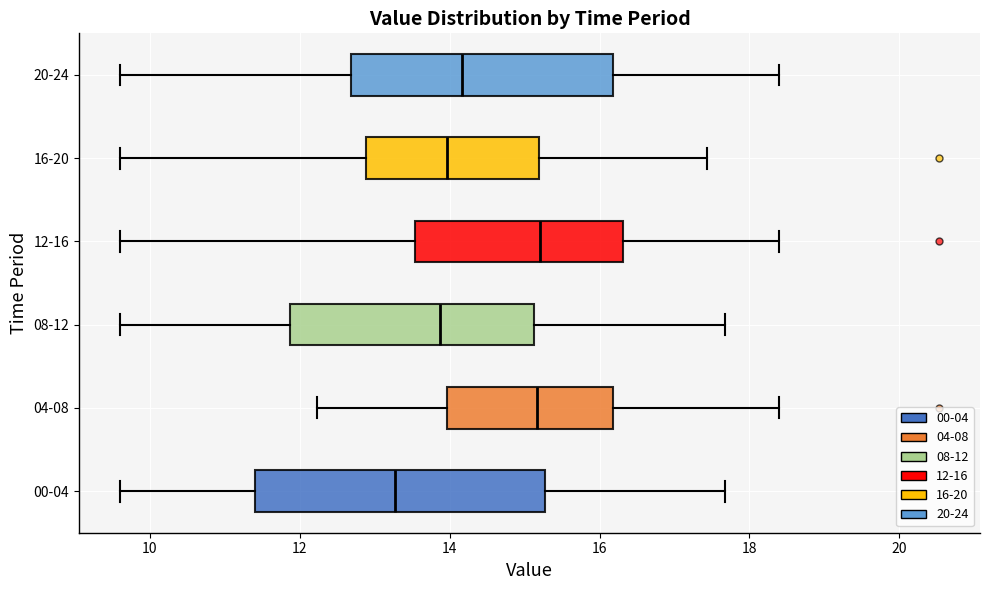

Reading bottom to top, transcribe this box plot: for each box, give where its median line is, the range the box spans, and where its two whiskers end, as read against the x-axis. The values are not printed on the chart, so give them approximately, as read against the axis.

00-04: median 13.2, box 11.4 to 15.2, whiskers 9.6 to 17.6
04-08: median 15.2, box 14.0 to 16.2, whiskers 12.2 to 18.4
08-12: median 13.8, box 11.8 to 15.2, whiskers 9.6 to 17.6
12-16: median 15.2, box 13.6 to 16.4, whiskers 9.6 to 18.4
16-20: median 14.0, box 12.8 to 15.2, whiskers 9.6 to 17.4
20-24: median 14.2, box 12.6 to 16.2, whiskers 9.6 to 18.4